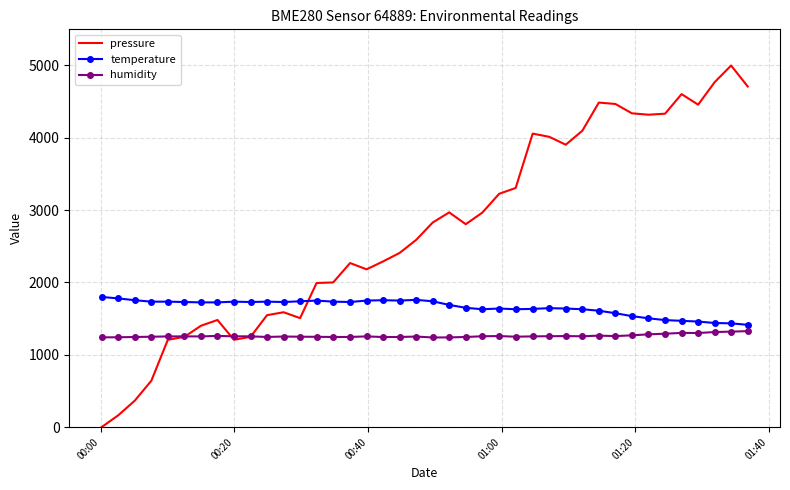

Which series ends up on top after the final intersection of humidity and pressure?

pressure